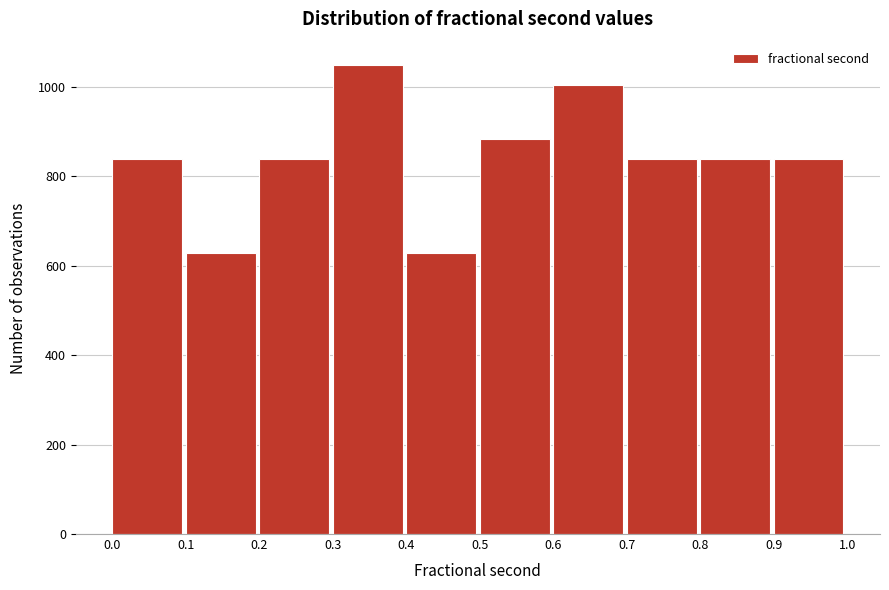

Which range on the x-axis has the tallest bar?

0.3 to 0.4